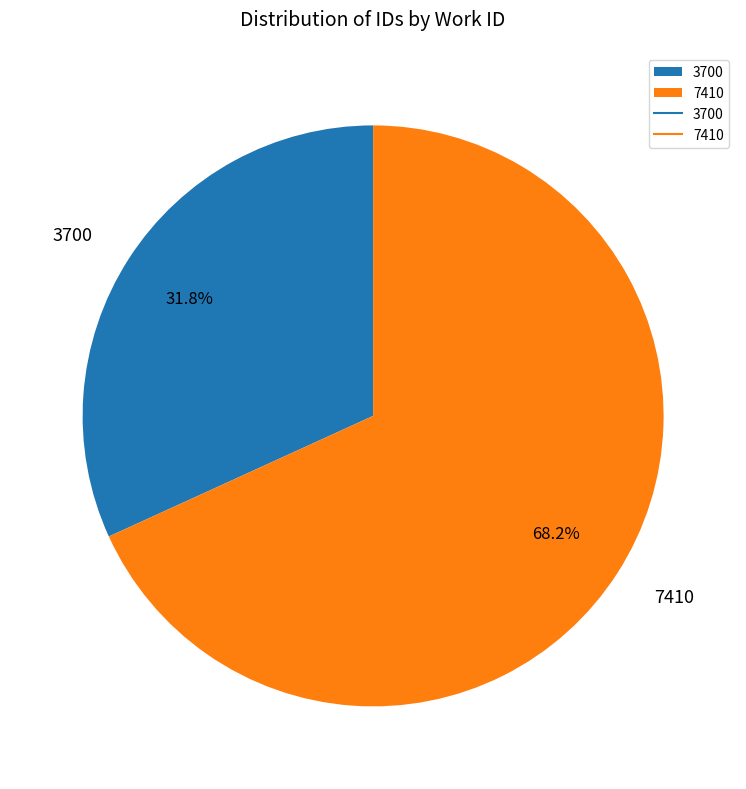

What portion of the pie excludes 3700?

68.2%